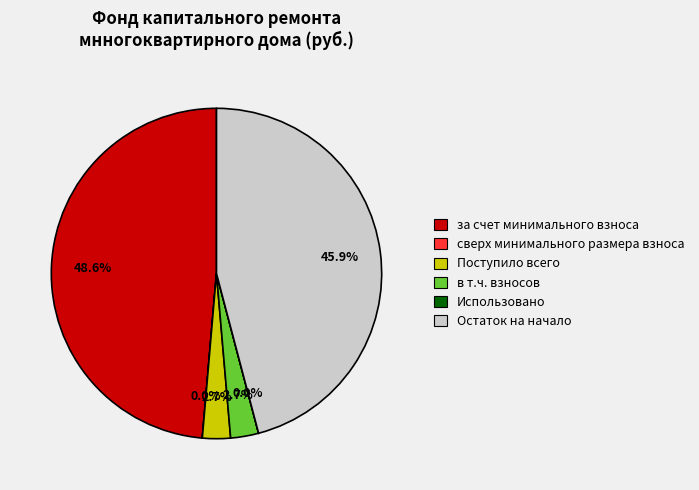

Is Поступило всего the majority of the pie?

No